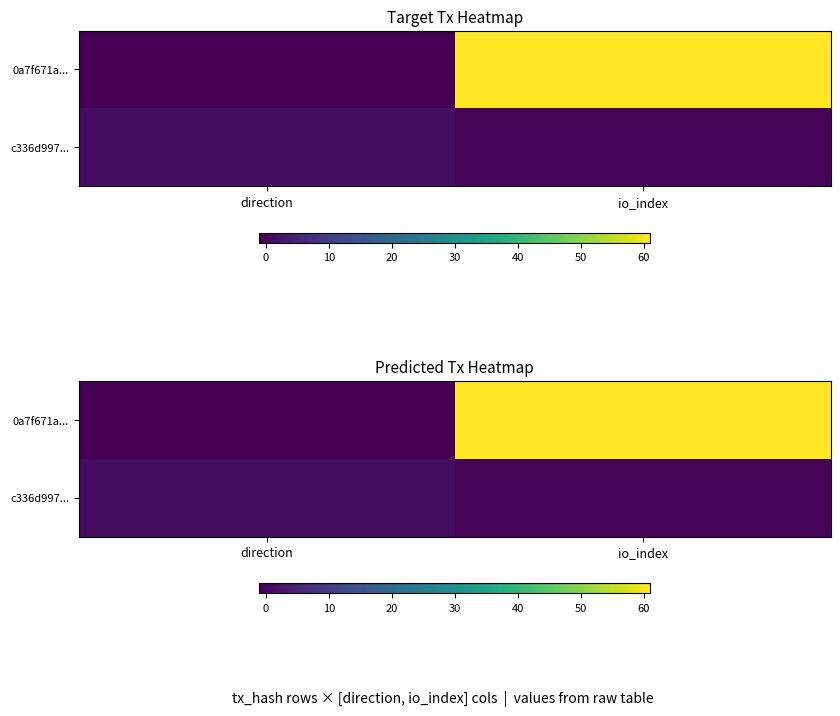

Which series has the largest total across all categories?

0a7f671a...